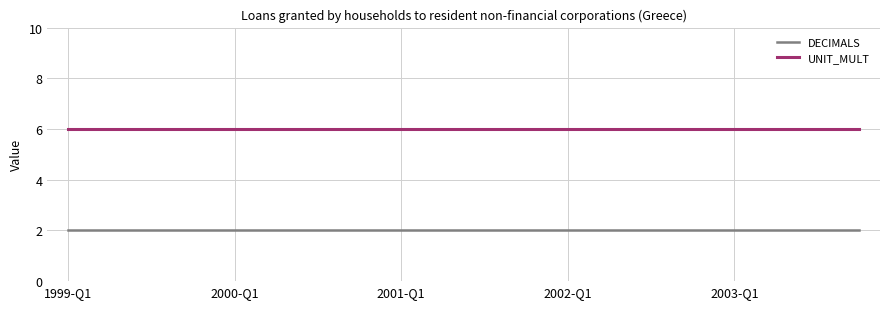

Does the chart have visible grid lines?

Yes